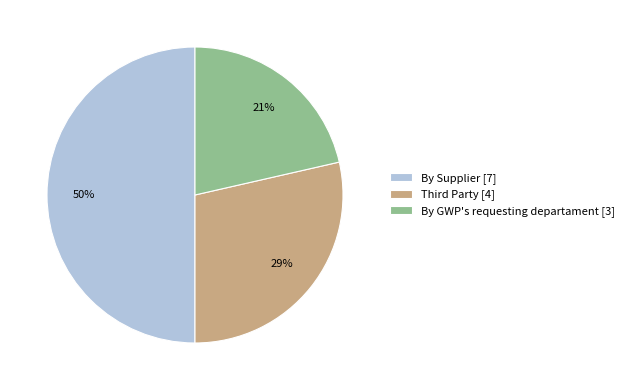

Do By Supplier [7] and By GWP's requesting departament [3] together represent more than half of the pie?

Yes